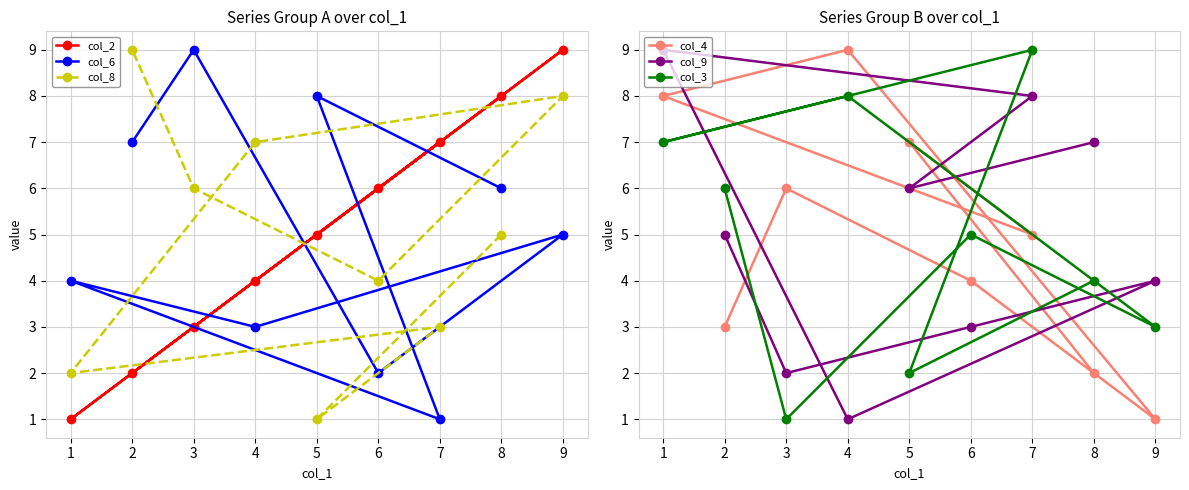

Does the chart display data point markers on the line(s)?

Yes